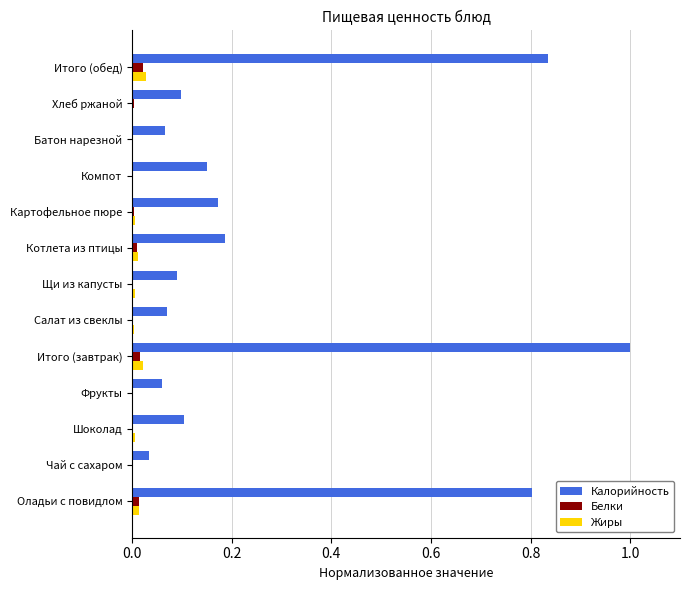

Which series changed the most between Фрукты and Котлета из птицы?

Калорийность